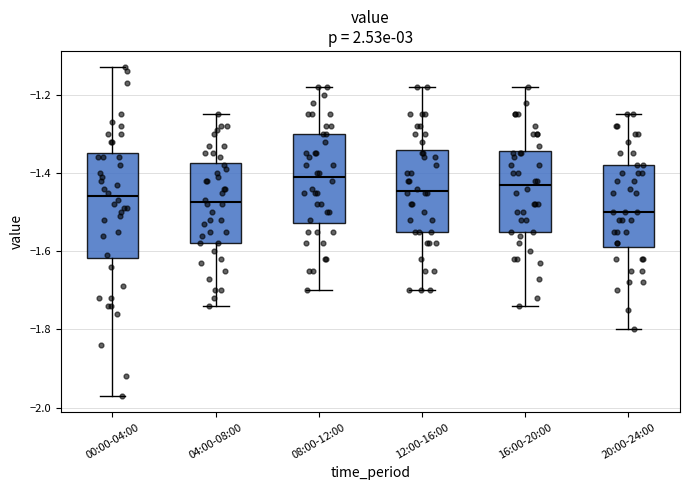

Where does the median line of the box for 08:00-12:00 sit on the y-axis? The values are not printed on the chart, so give them approximately, as read against the axis.

-1.40